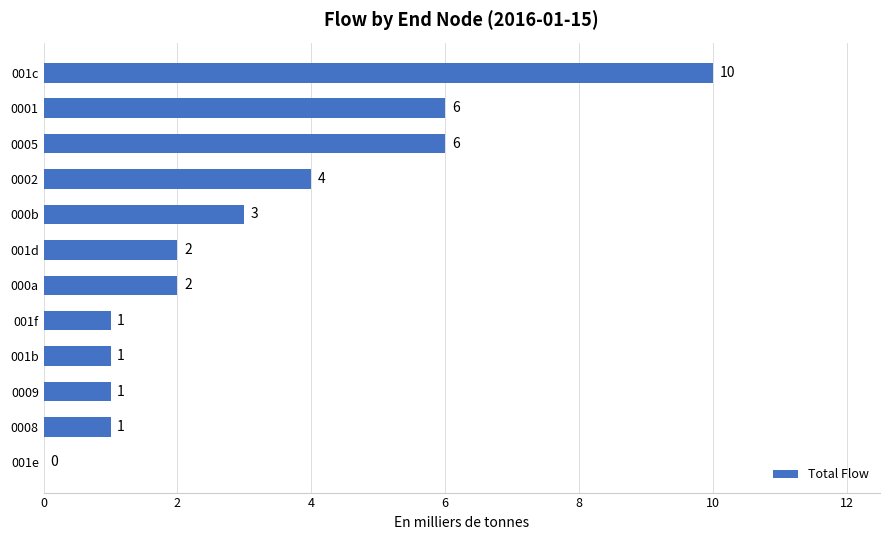

The value at 001e is 0. True or false?

True